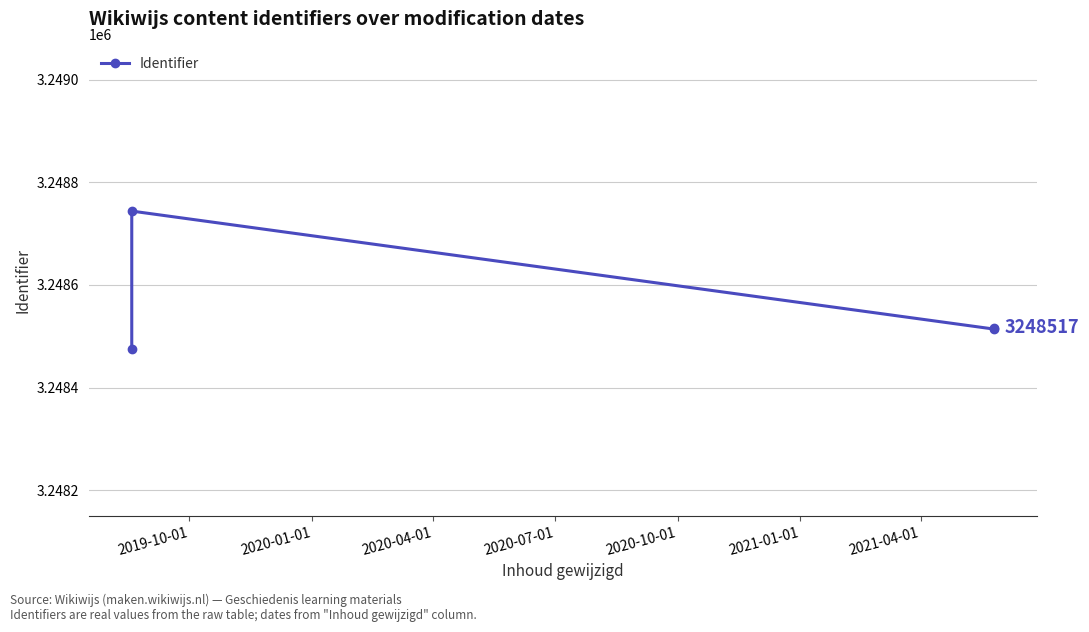

True or false: the data shows 5464391 at 2020-04-01.

False